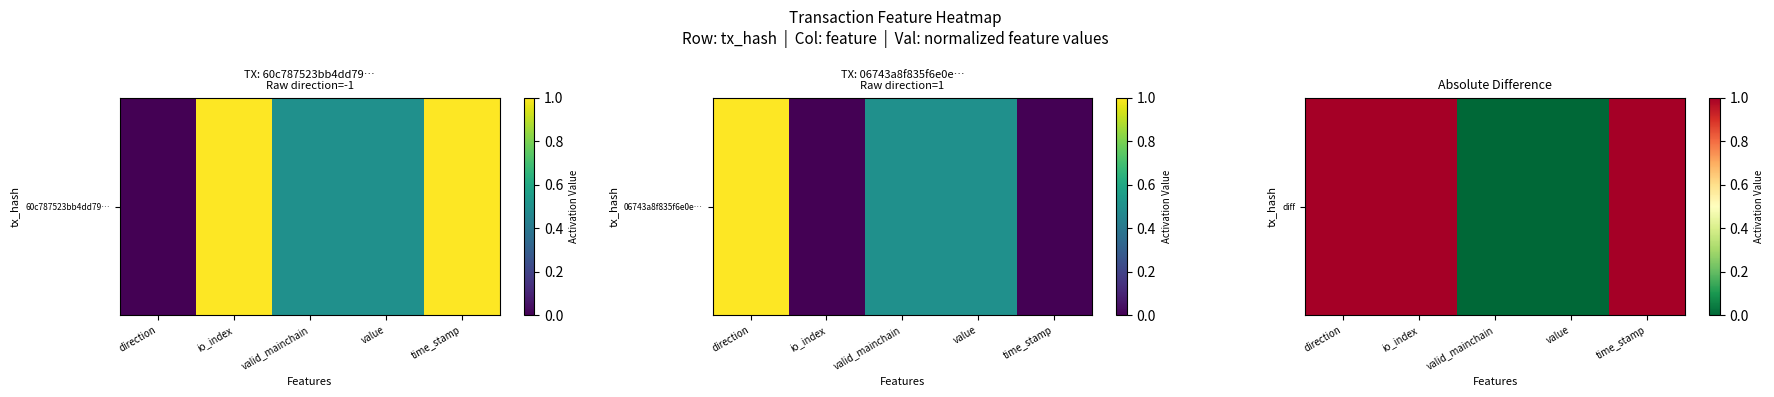

How many series are shown in this chart?

1